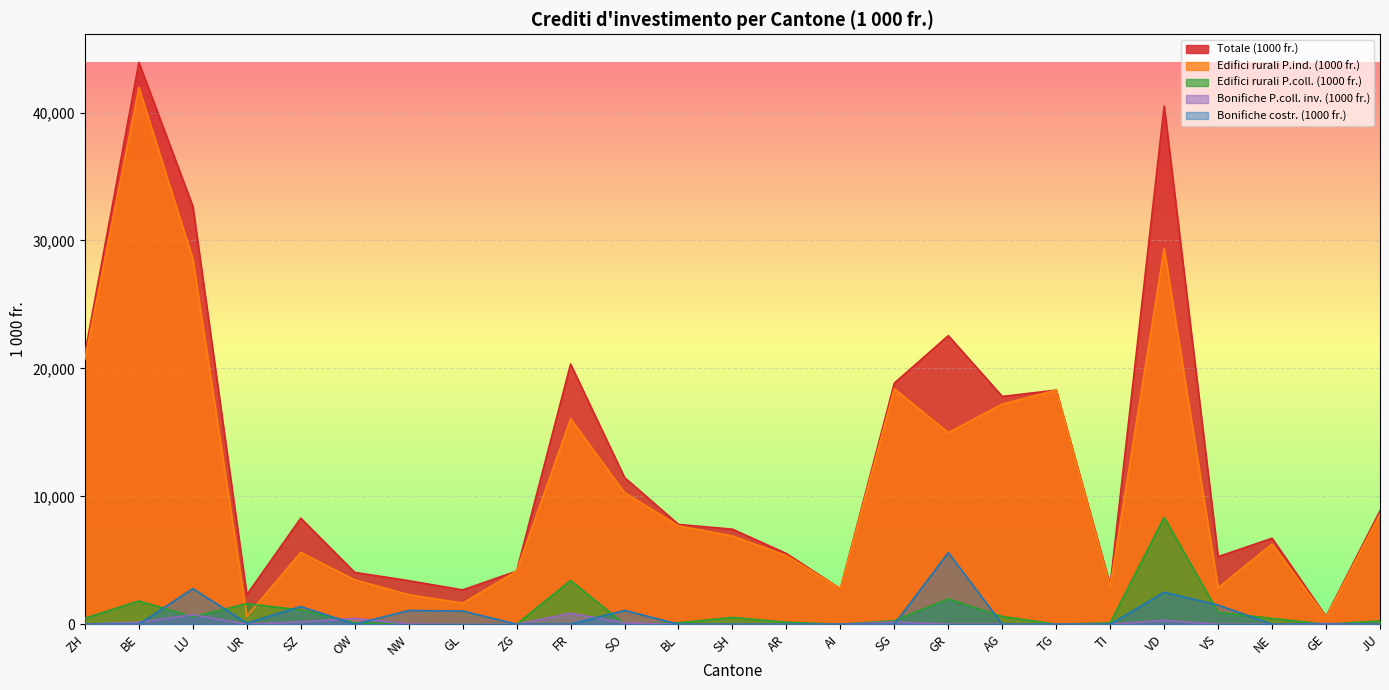

At which category is the sum across all series the highest?

BE